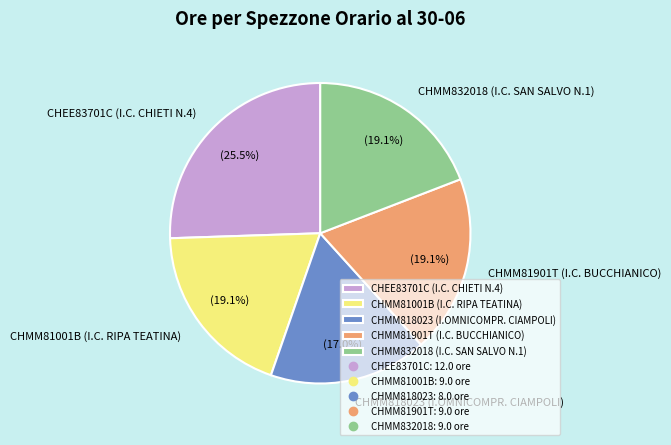

Does CHMM818023 represent more than half of the total?

No